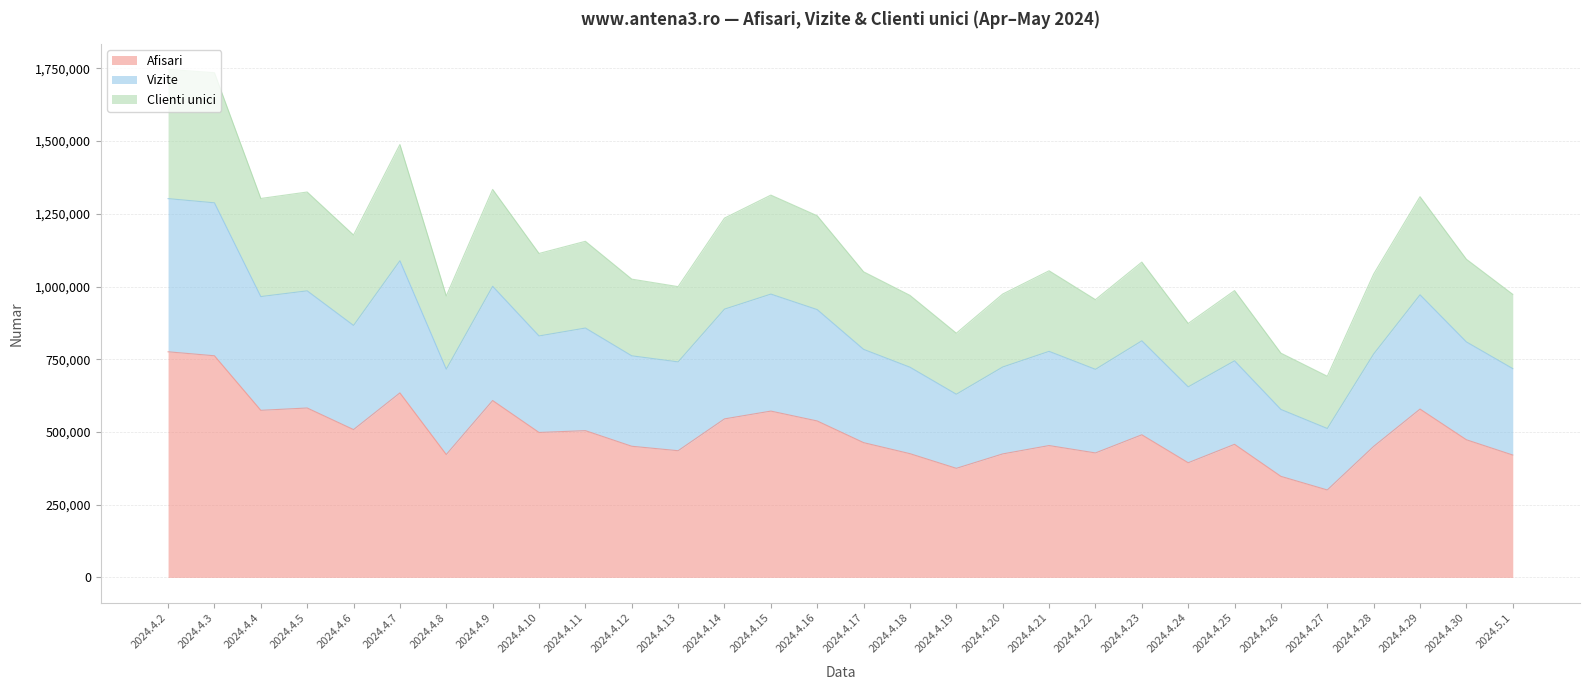

True or false: Clienti unici and Afisari intersect in this chart.

False